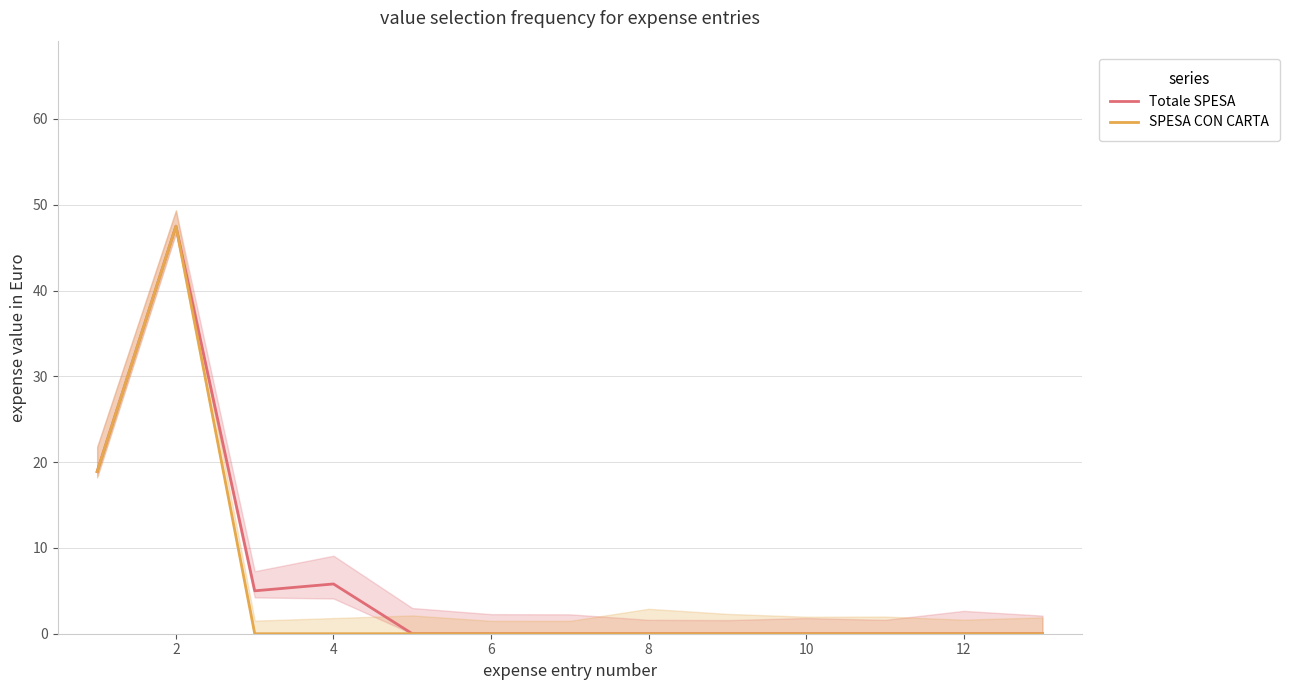

List the series in order of their overall mean, highest first.

Totale SPESA, SPESA CON CARTA